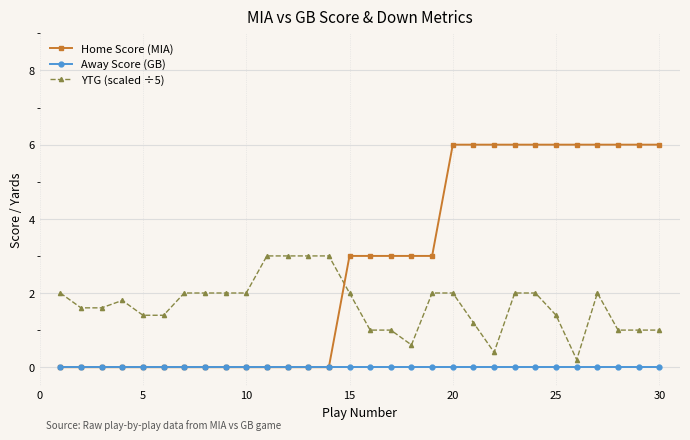

How many lines are shown in the chart?

3